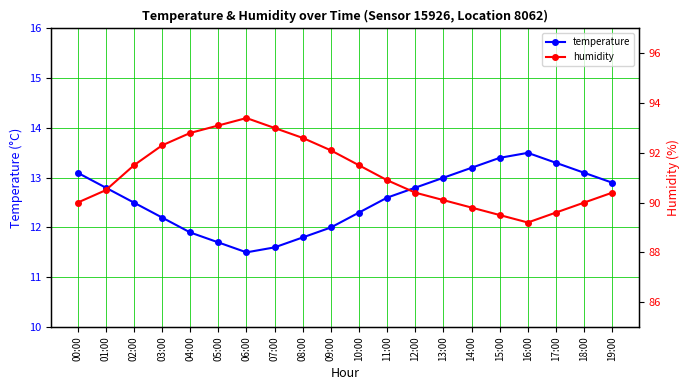

True or false: humidity and temperature intersect in this chart.

False